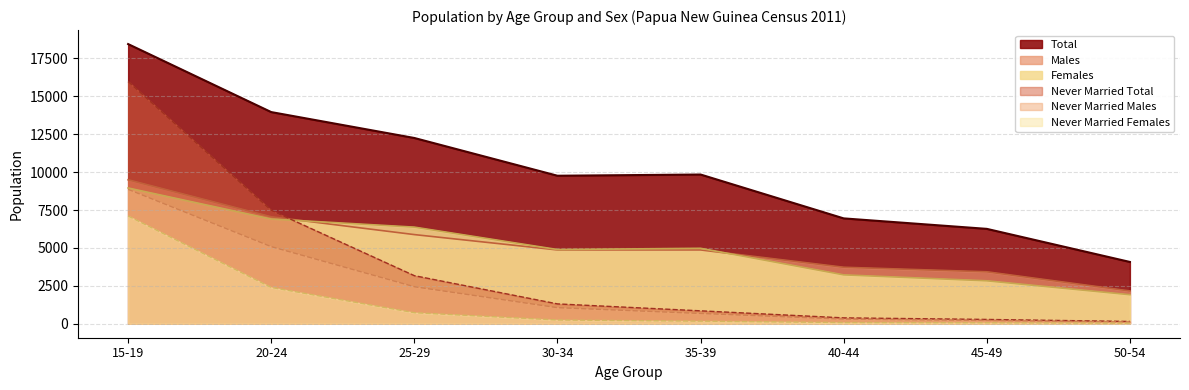

What is the label of the 6th point from the left?

40-44